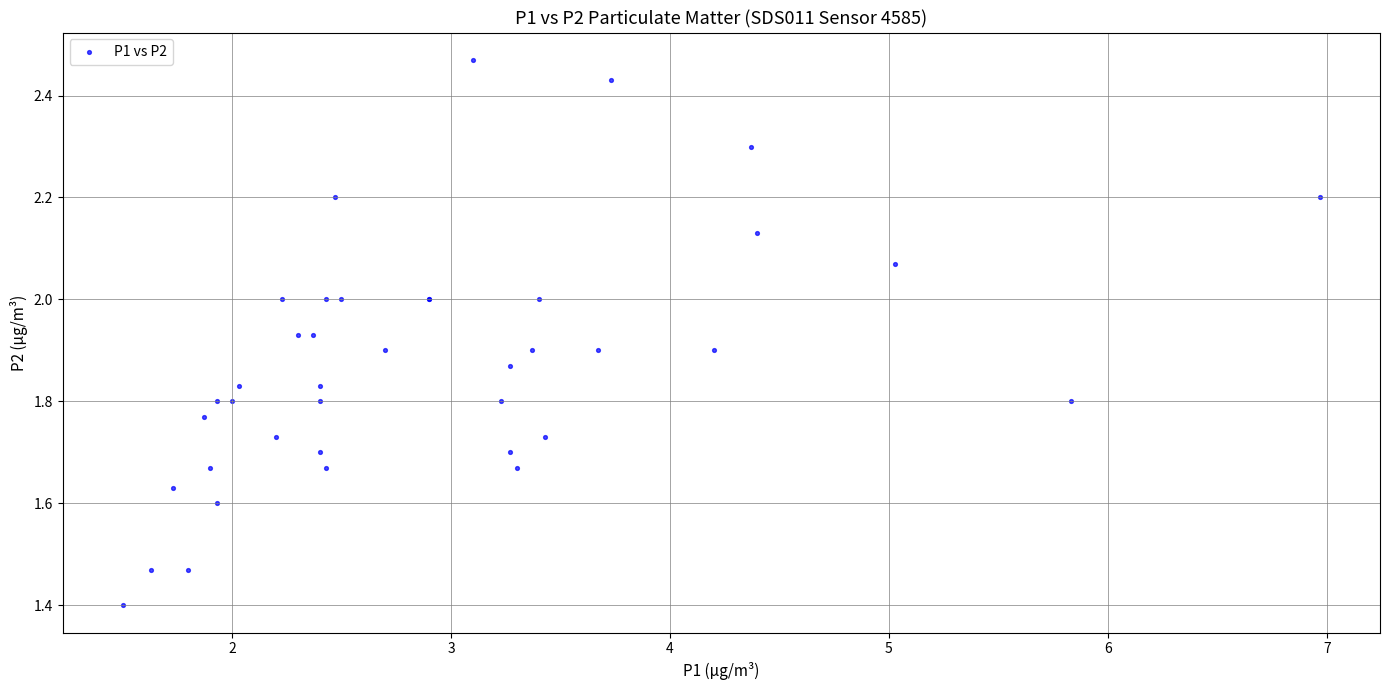

What Y value in the scatter plot is closest to 1?

1.4